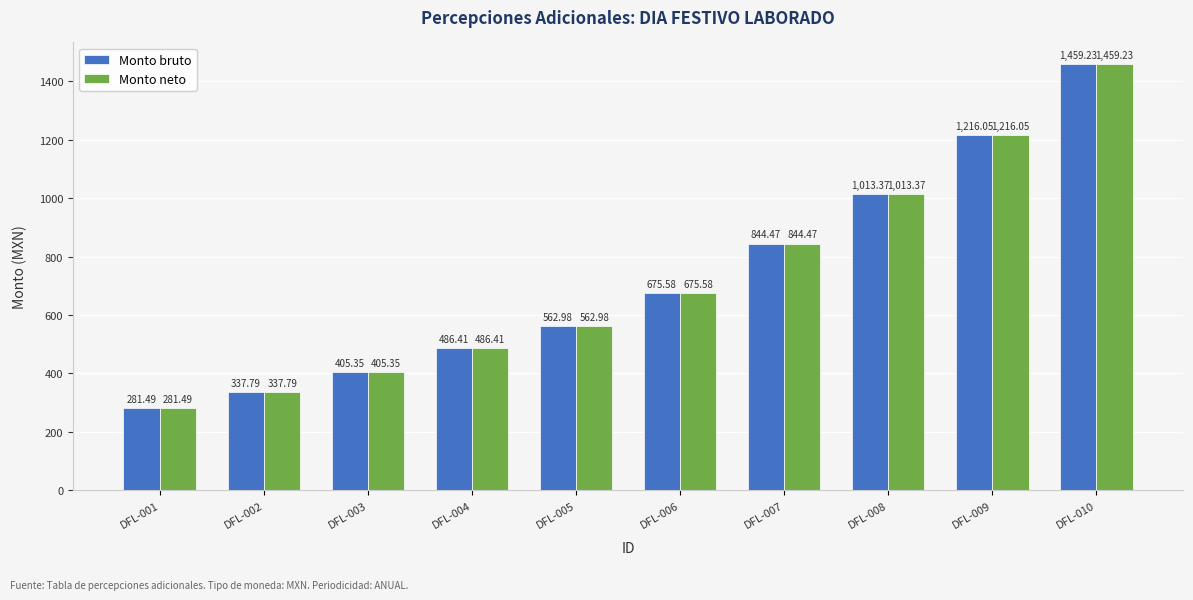

What is the total value across all series at DFL-008?

2026.7